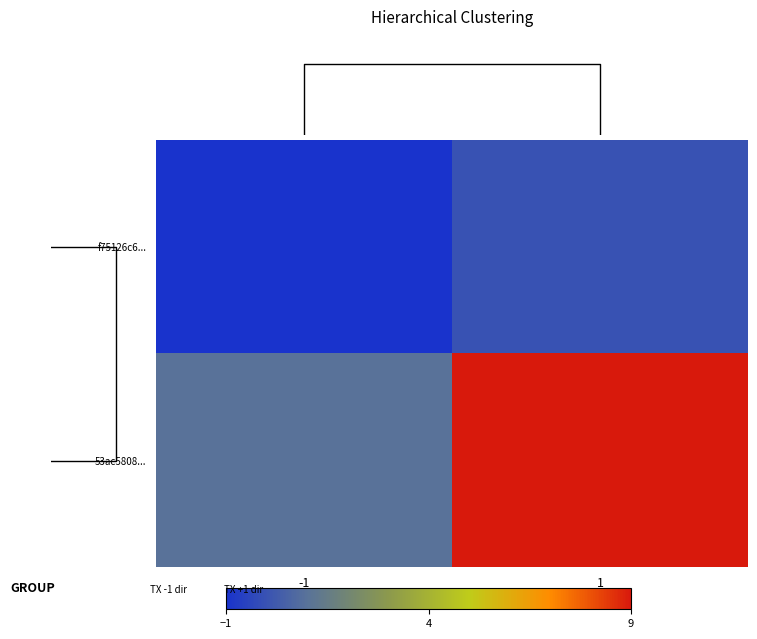

Reading left to right, extract all data points from this chart.

f75126c6...: -1=-1	1=0
53ac5808...: -1=1	1=9